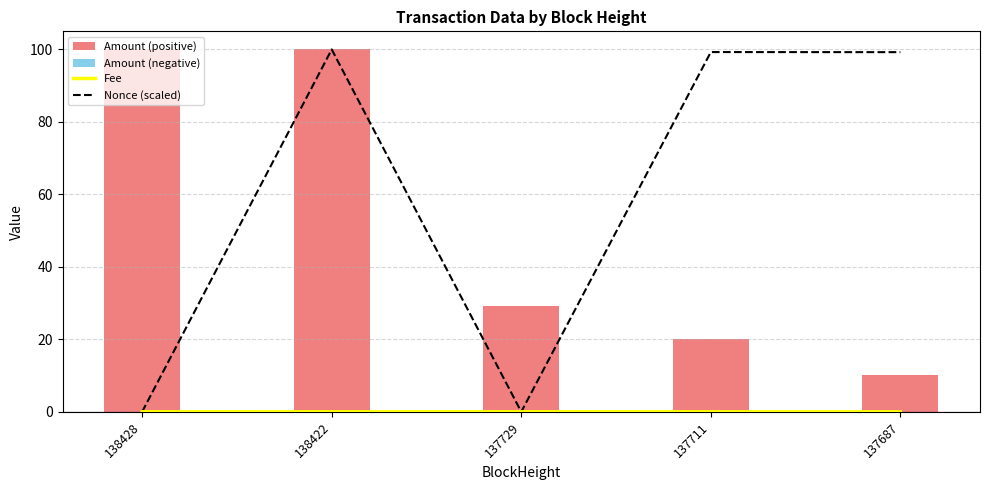

The value of Nonce (scaled) at 138422 is 154.7. True or false?

False